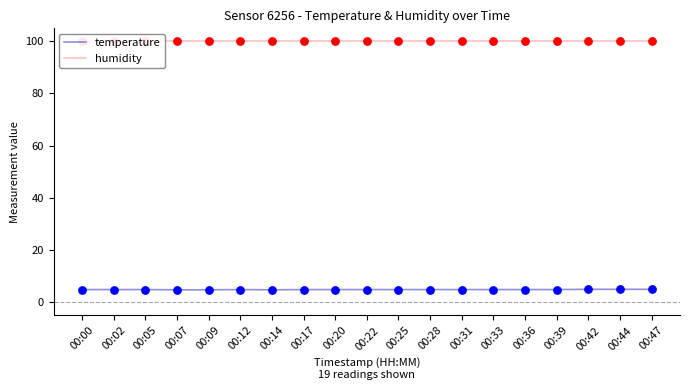

At which category is the sum across all series the highest?

00:42